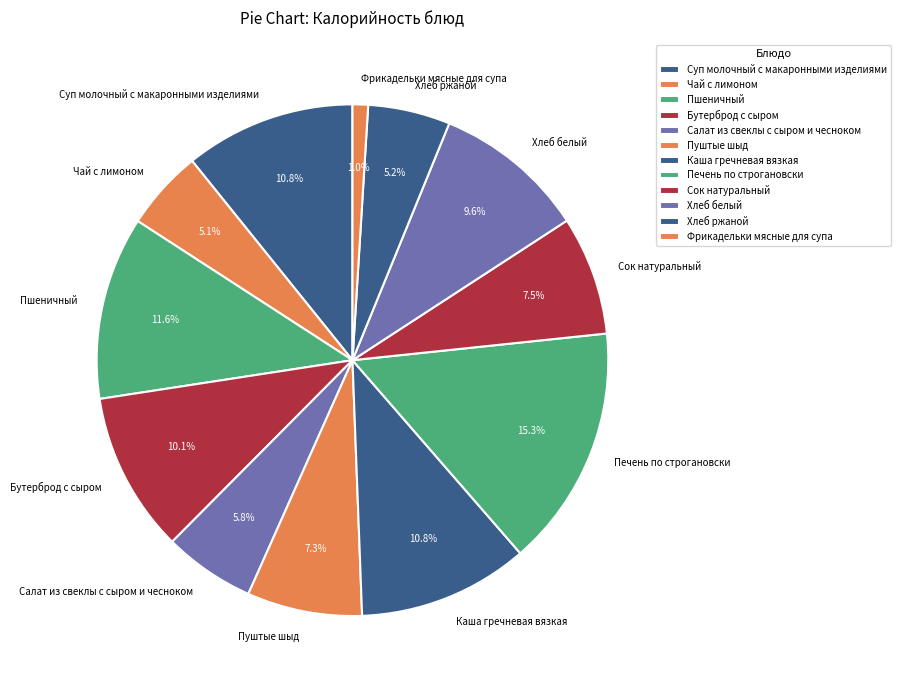

Combined, do Пшеничный and Чай с лимоном account for over 50%?

No